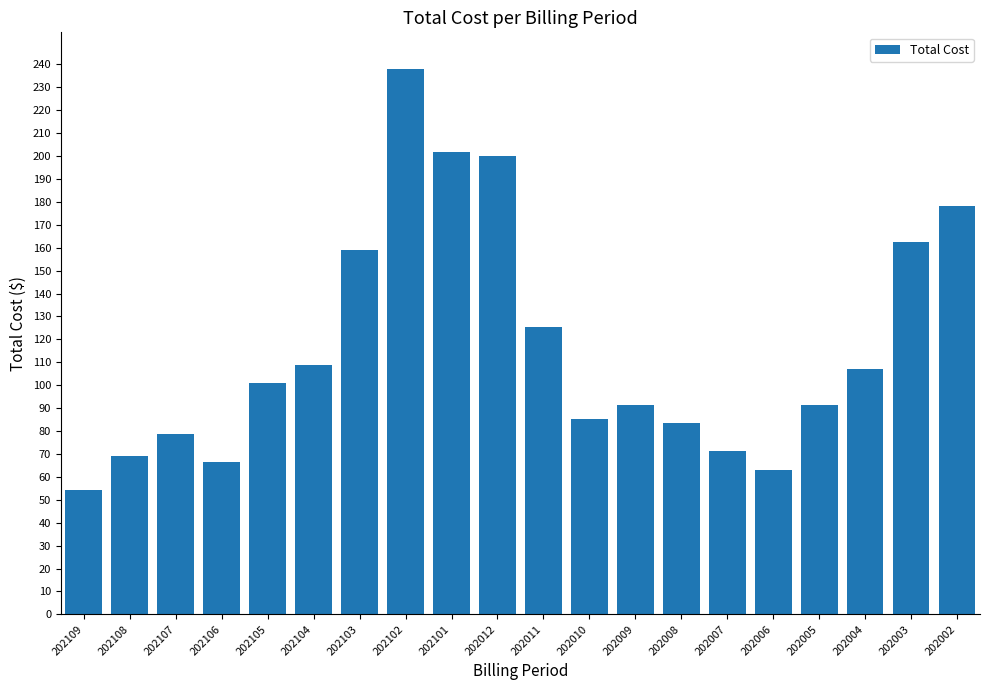

What is the change in value from 202012 to 202002?

-21.8